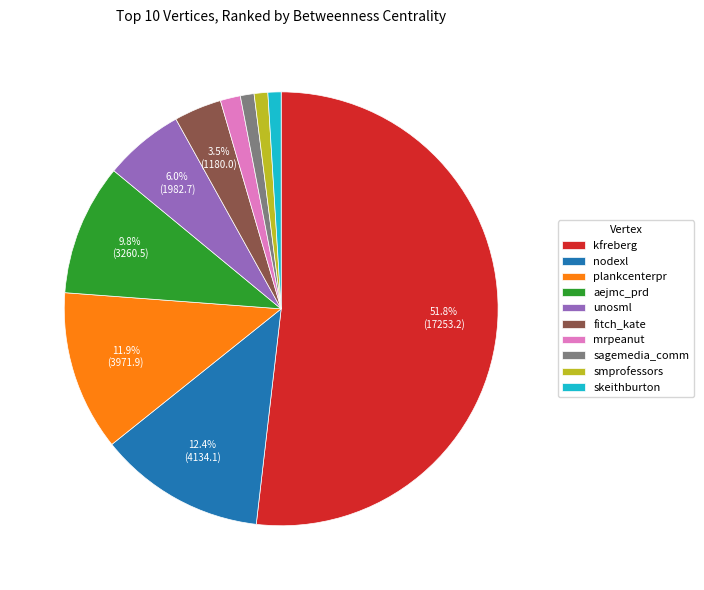

Combined, what portion of the pie is fitch_kate and kfreberg?

55.4%